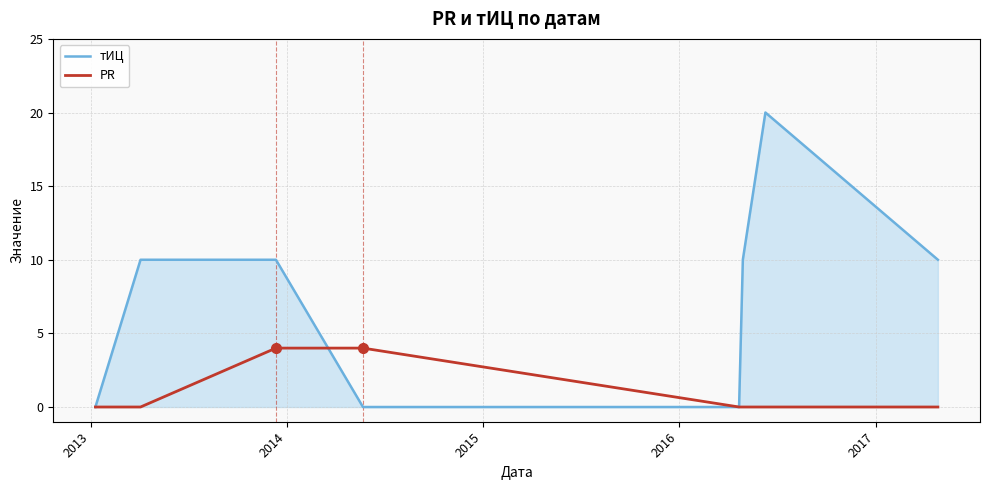

Which series has the largest range (max minus min)?

тИЦ